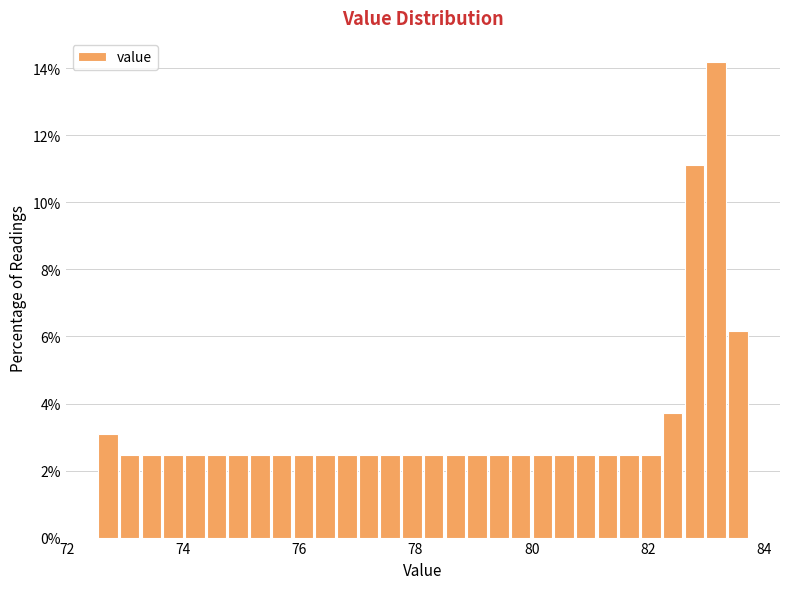

Read against the x-axis, roughly where is the centre of the tallest bar?

83.2